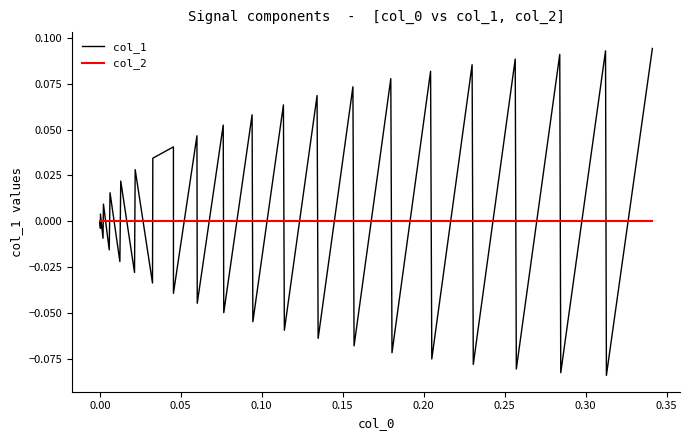

List the series in order of their overall mean, lowest first.

col_2, col_1